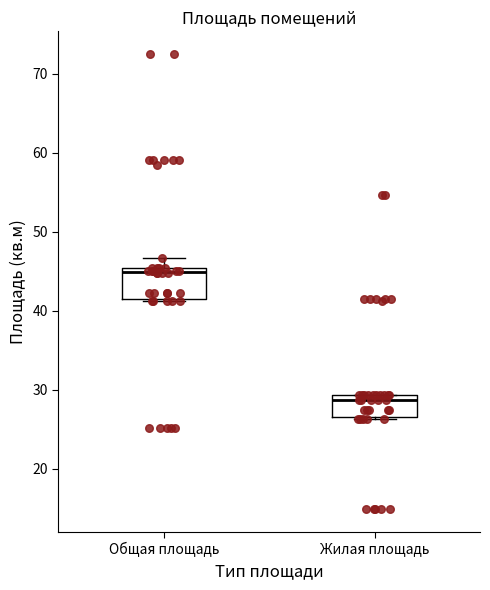

Which box's median line is the lowest?

Жилая площадь